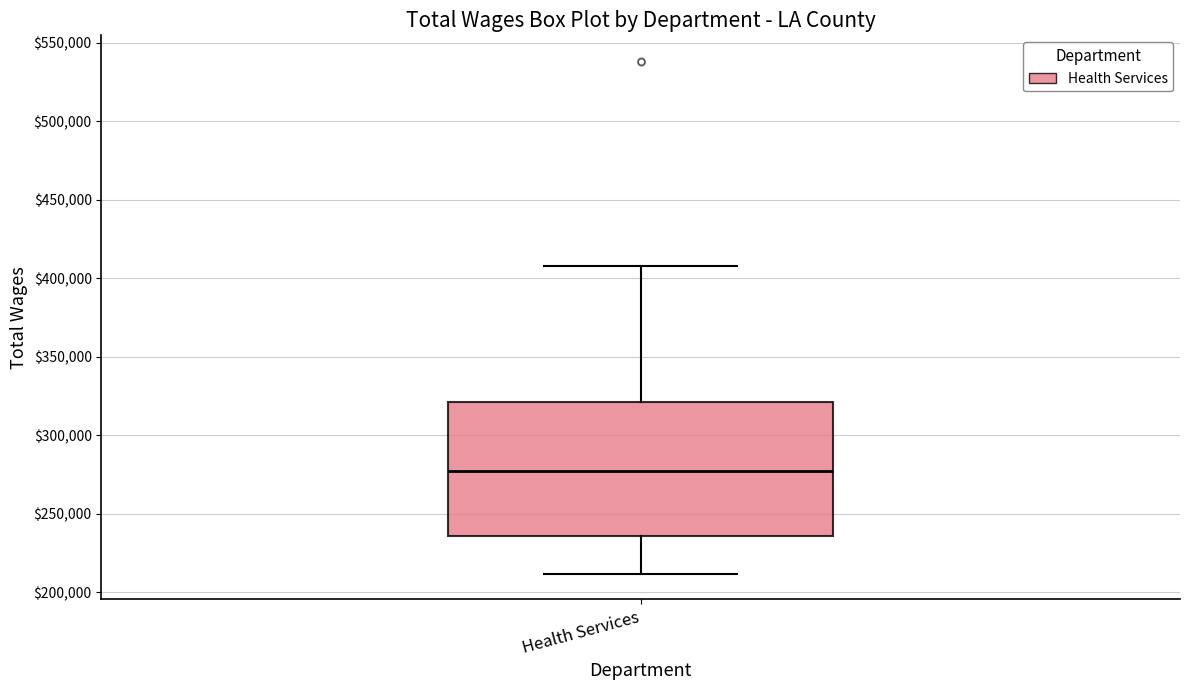

Transcribe this box plot: give where the median line is, the range the box spans, and where the two whiskers end, as read against the y-axis. The values are not printed on the chart, so give them approximately, as read against the axis.

median 280000, box 235000 to 320000, whiskers 210000 to 410000